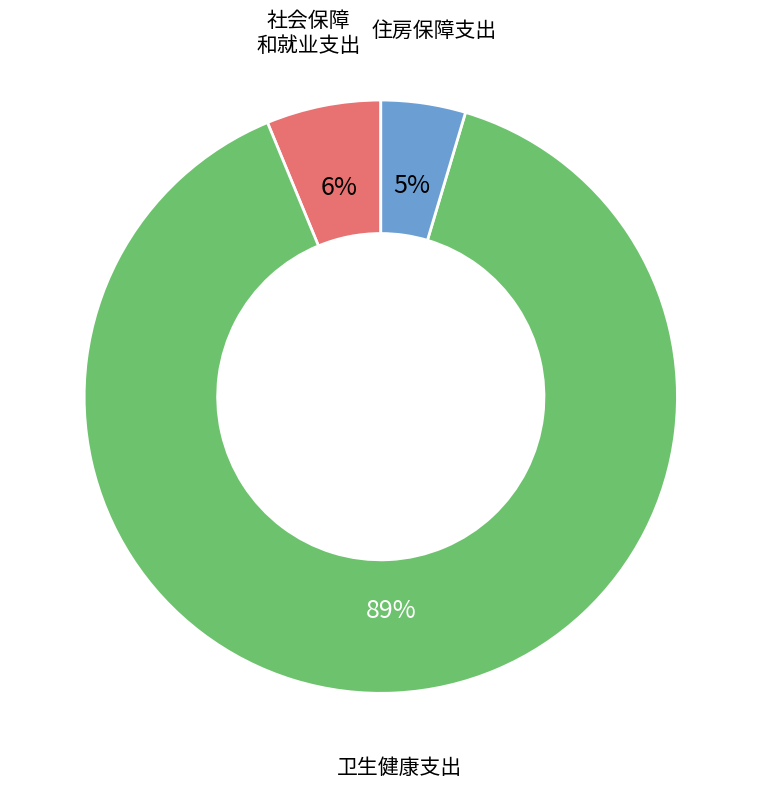

To the nearest percent, what is the average slice percentage?

33%